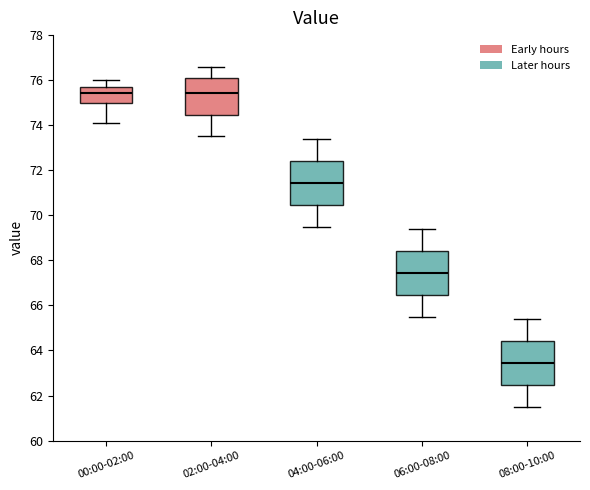

Where is the upper edge of the box for 08:00-10:00 on the y-axis? The values are not printed on the chart, so give them approximately, as read against the axis.

64.4